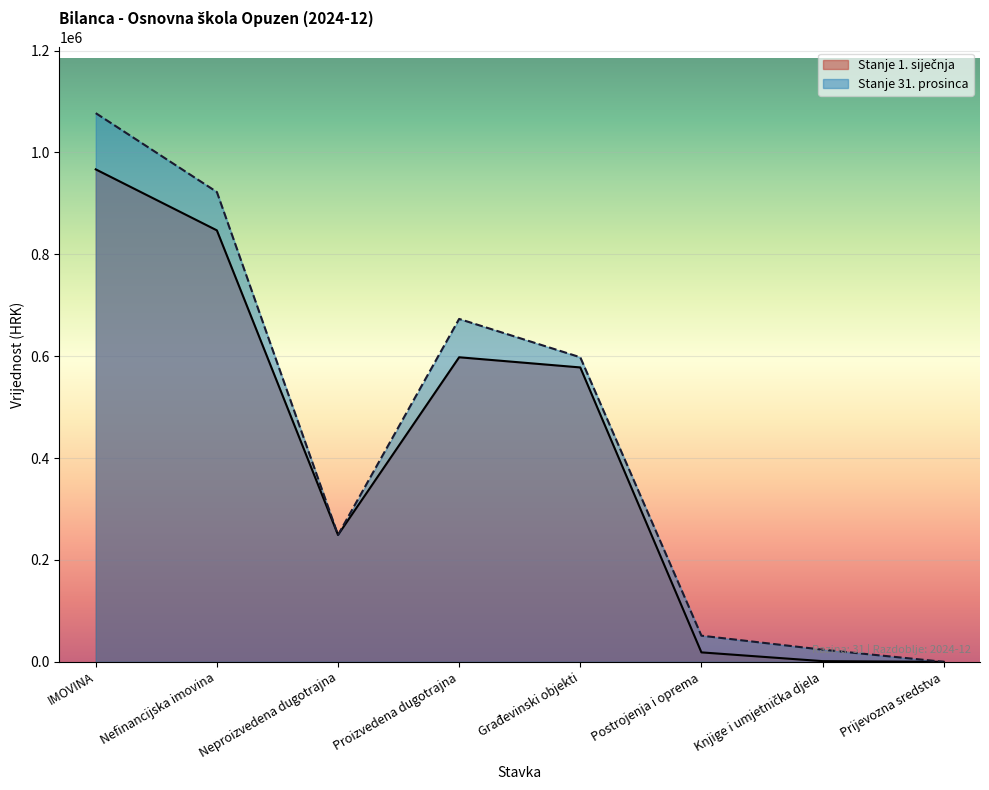

True or false: Stanje 31. prosinca has more than 2 interior local peaks.

False